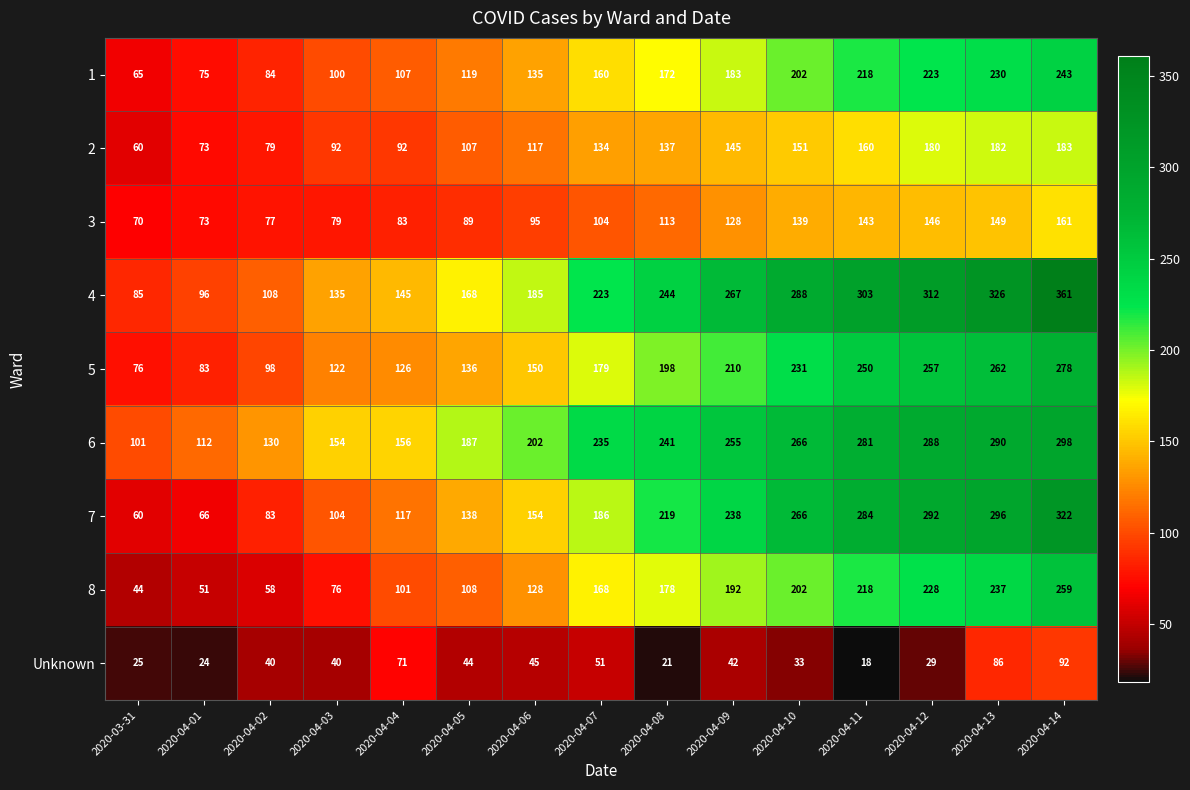

Which series changed the most between 2020-04-09 and 2020-04-12?

7